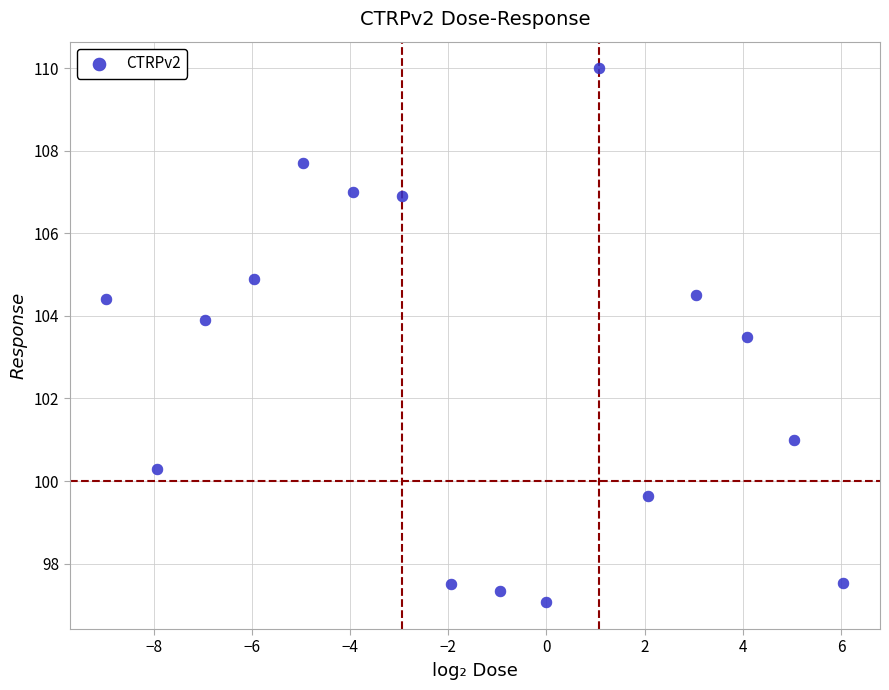

What Y value in the scatter plot is closest to 103?

103.5